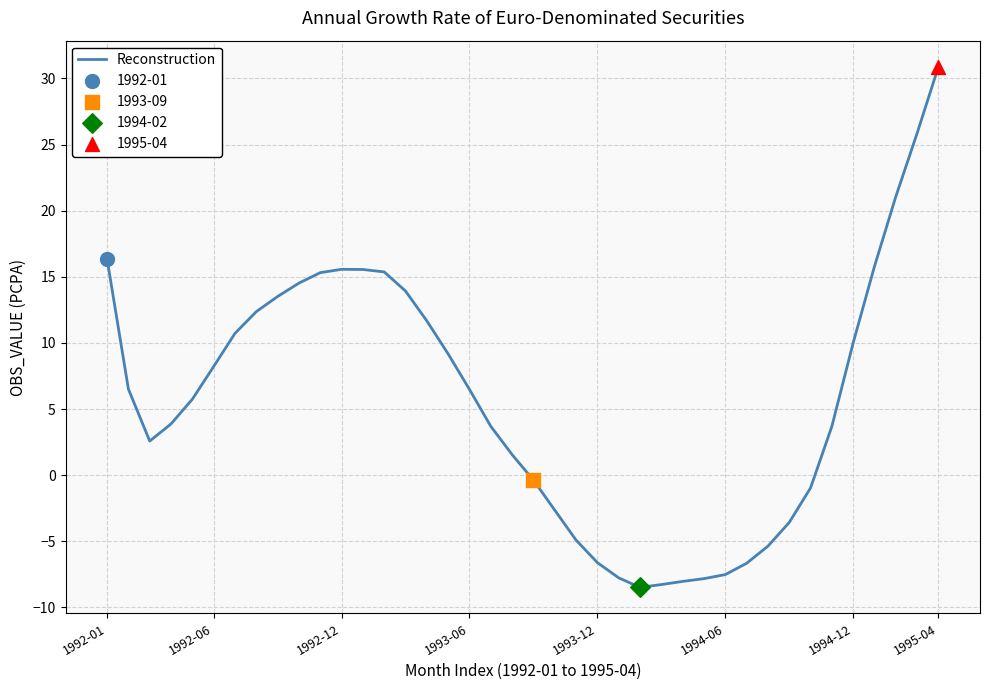

What is the smallest value displayed?

-8.5